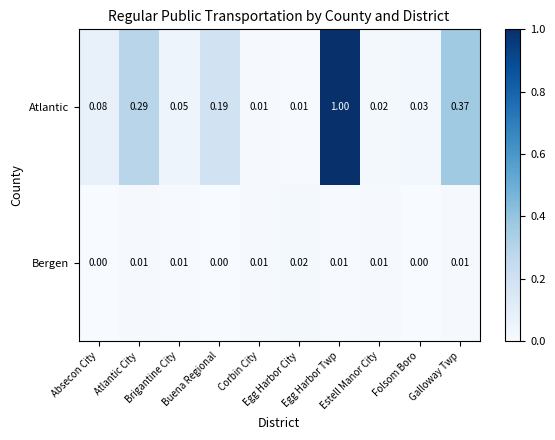

Which series has the largest total across all categories?

Atlantic